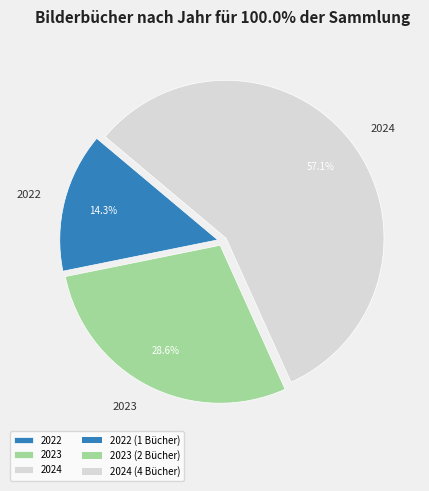

Count the number of slices in the pie.

3